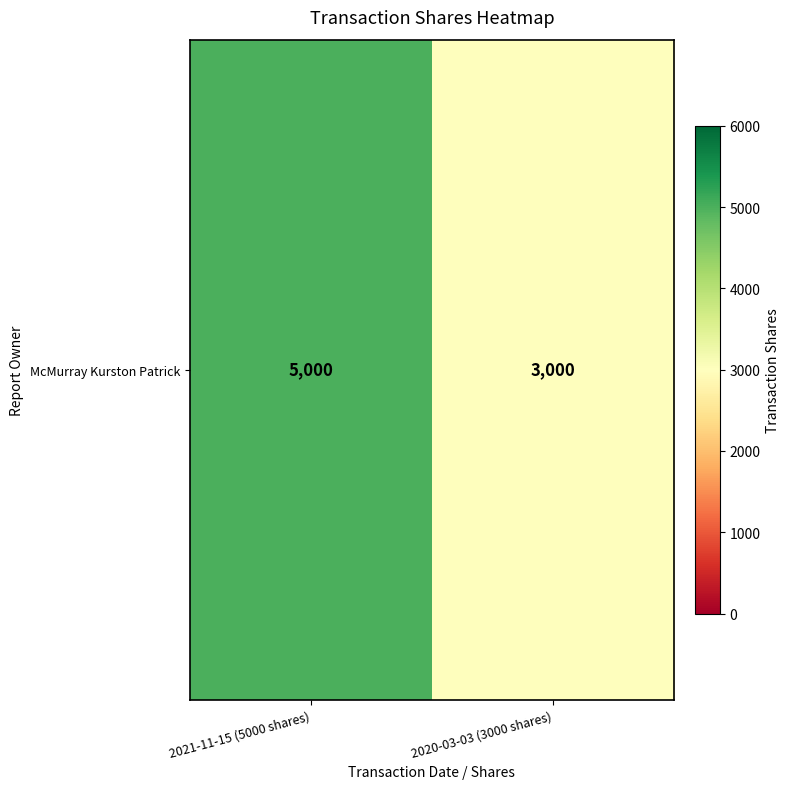

List the labels in order of value, largest first.

2021-11-15 (5000 shares), 2020-03-03 (3000 shares)